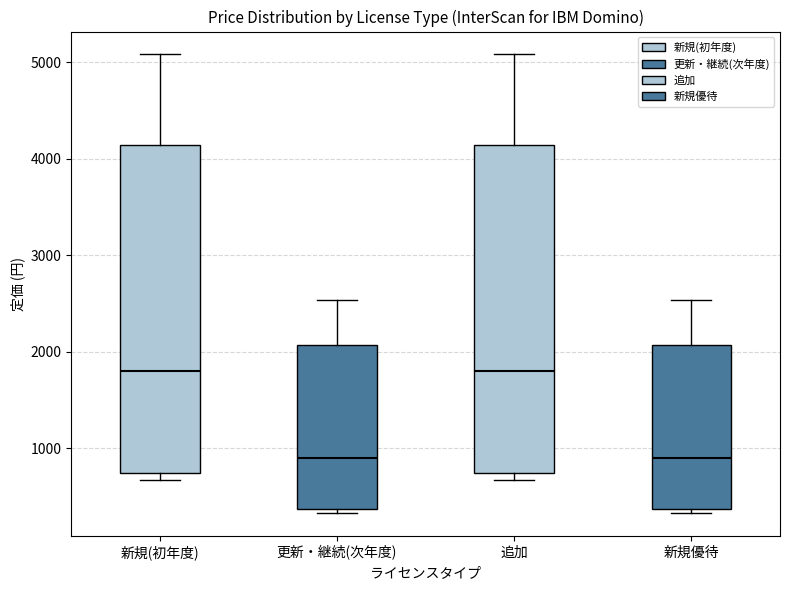

Reading left to right, read every box against the y-axis: the position of its median line, the range the box covers, and the ends of its whiskers. The values are not printed on the chart, so give them approximately, as read against the axis.

新規(初年度): median 1800, box 700 to 4100, whiskers 700 (just below the box's lower edge) to 5100
更新・継続(次年度): median 900, box 400 to 2100, whiskers 300 to 2500
追加: median 1800, box 700 to 4100, whiskers 700 (just below the box's lower edge) to 5100
新規優待: median 900, box 400 to 2100, whiskers 300 to 2500